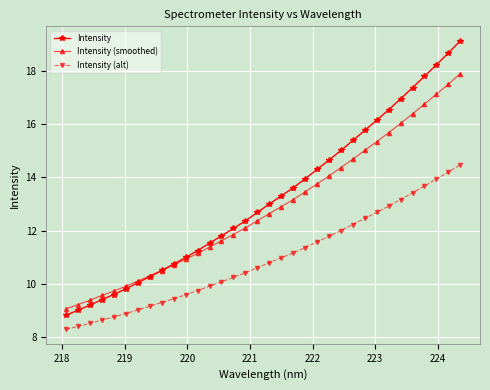

True or false: Intensity (alt) and Intensity (smoothed) intersect in this chart.

False